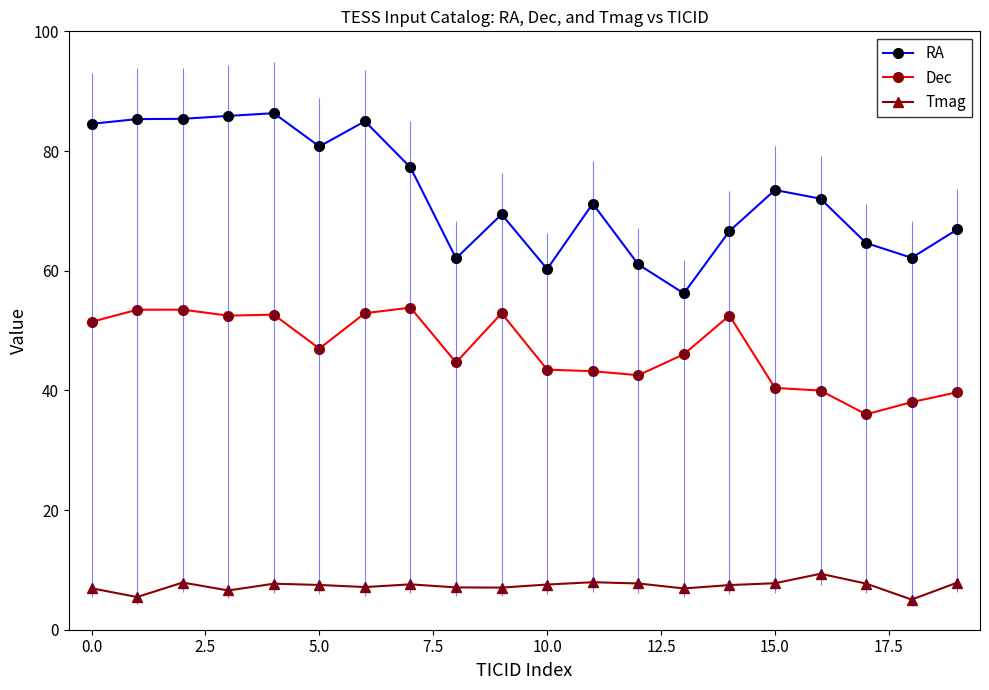

True or false: Tmag and RA cross at least once.

False